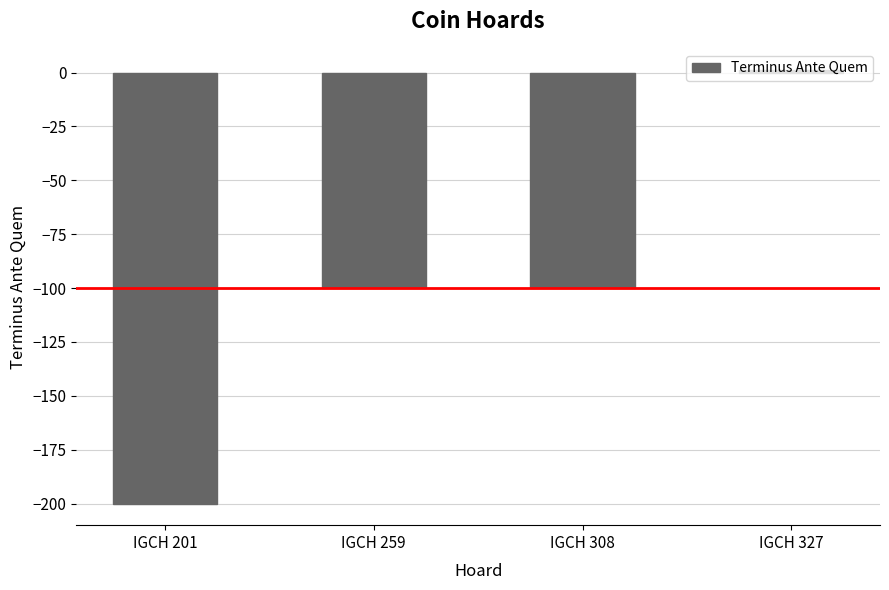

At which category does the chart reach its minimum across all series?

IGCH 201